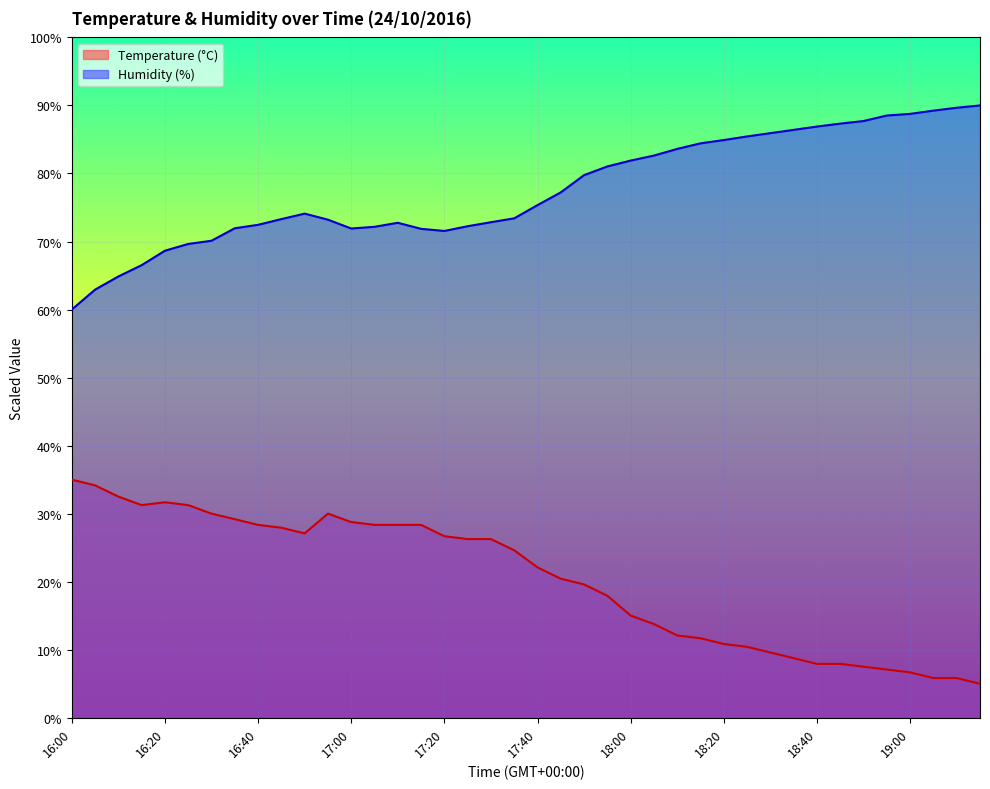

Where does the Humidity (%) series first go above 75?

17:40